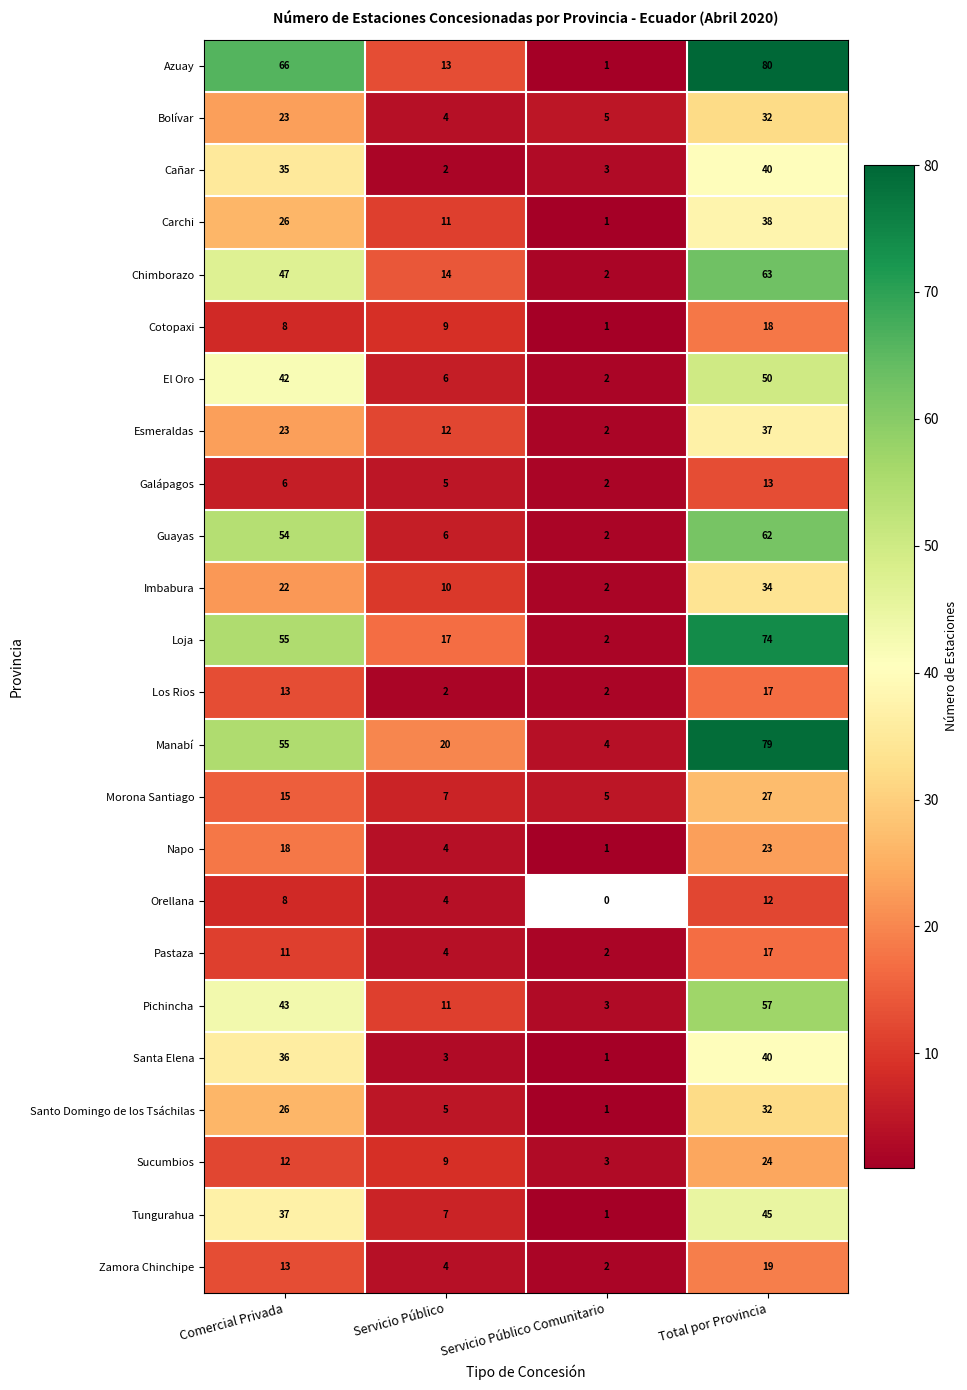

Count the Carchi values in the range 11 to 38.

3